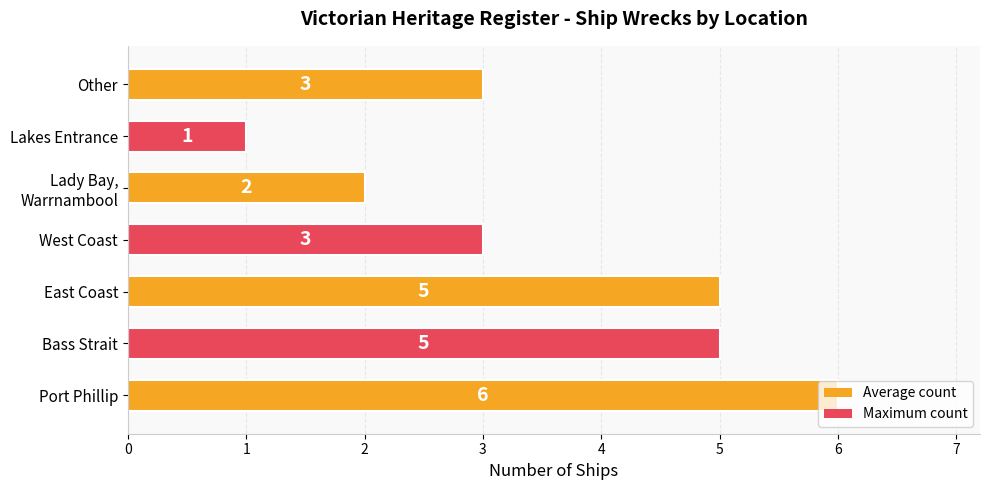

How many categories are shown in the chart?

7